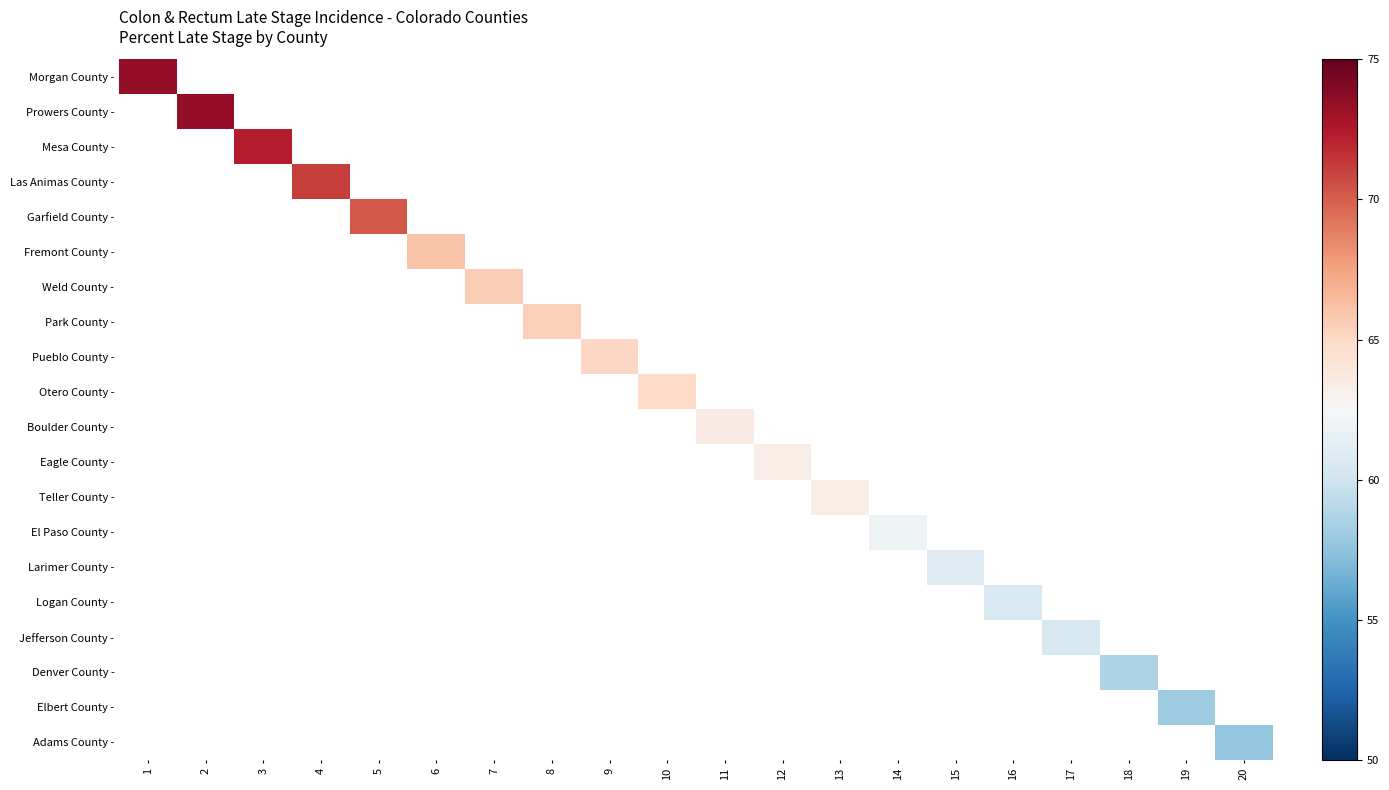

At which label does Park County - reach its peak?

8